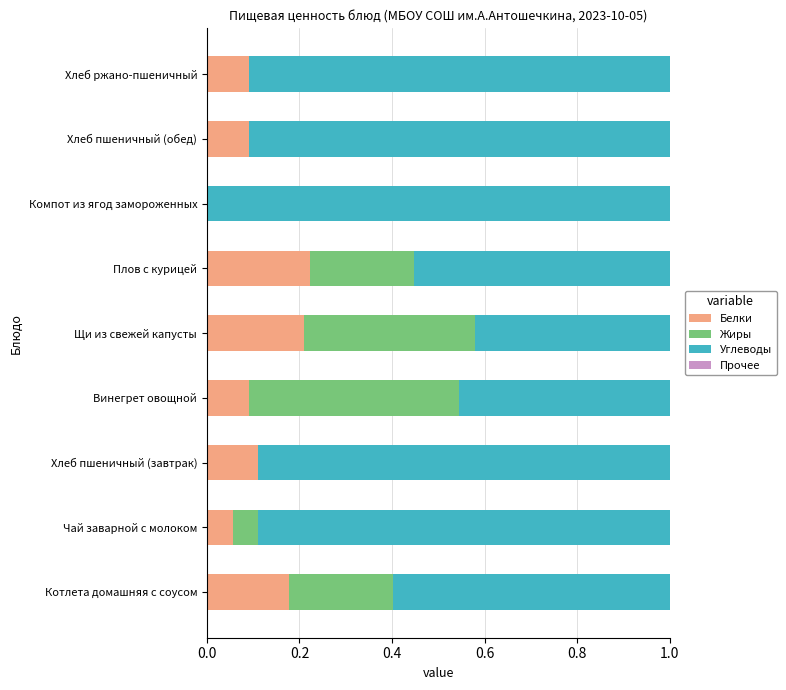

The Белки series shows 0.1 at Винегрет овощной. True or false?

True